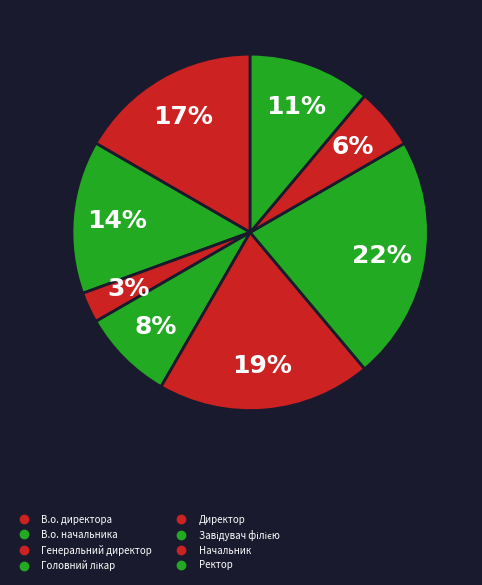

How many slices are in this pie chart?

8